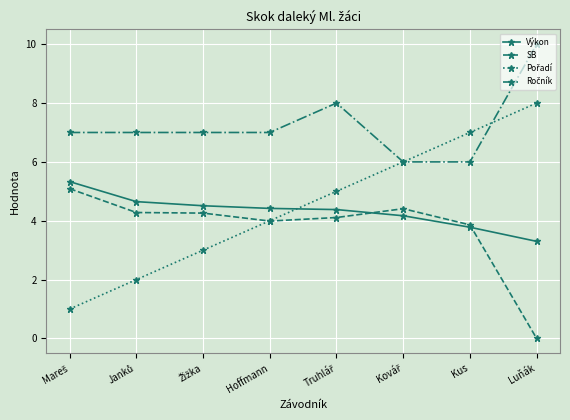

At how many categories does at least one series exceed 5?

8